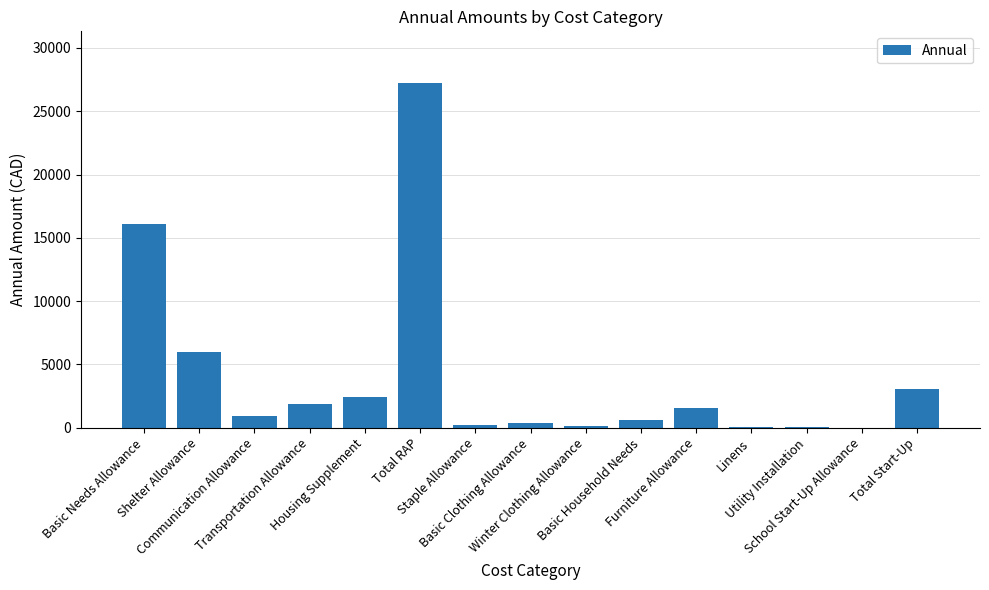

What is the approximate value at Shelter Allowance, to the nearest 100?

6000